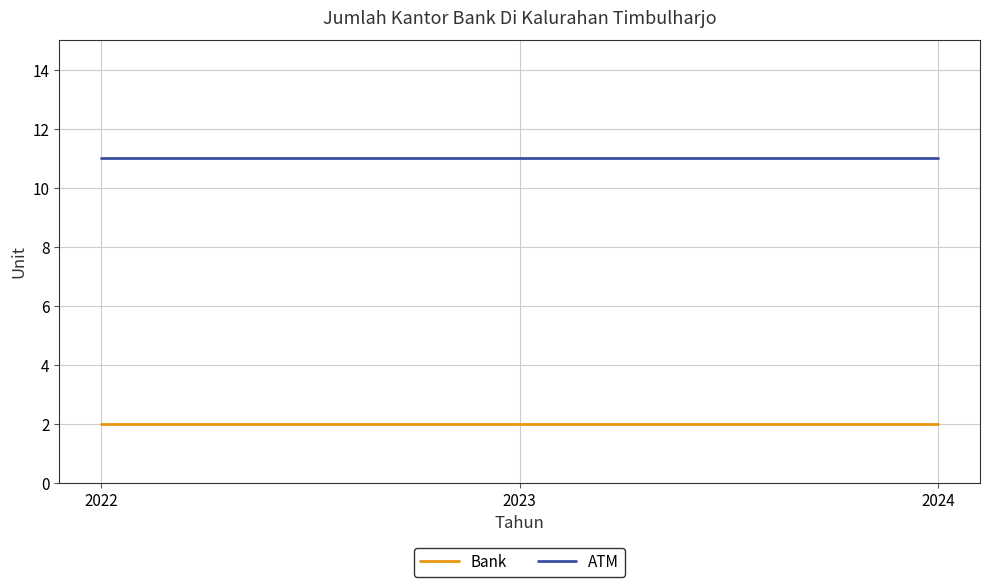

The ATM series shows 11 at 2023. True or false?

True